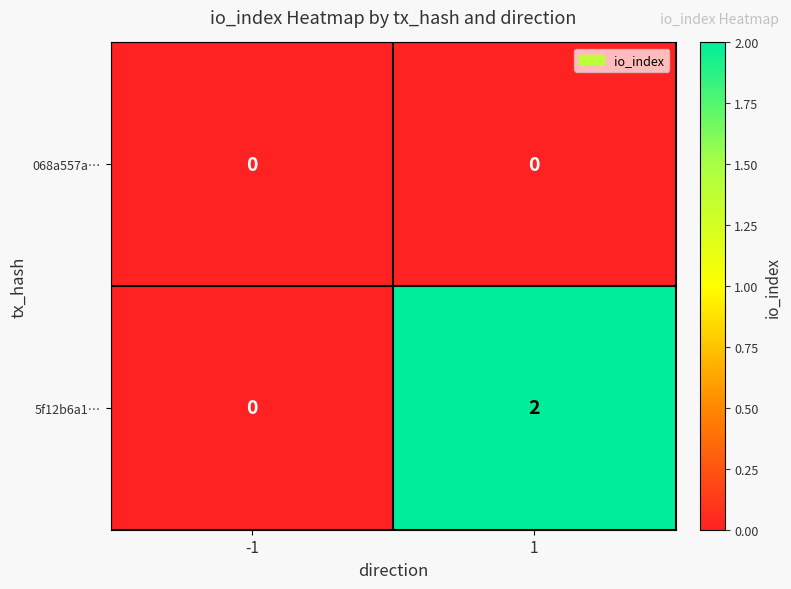

Between -1 and 1, which series saw the biggest shift?

5f12b6a1…